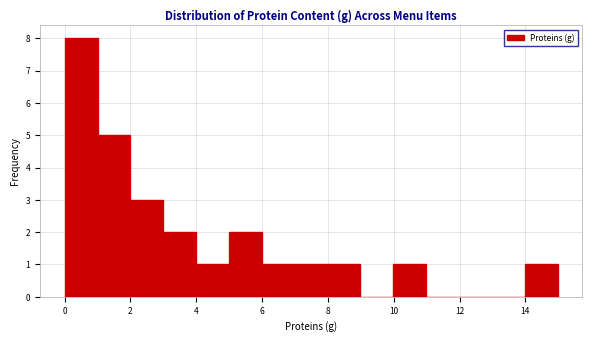

Reading left to right, transcribe this chart: for each bar, give the range it covers on the x-axis and its height. Neither the bar edges nor the heights are printed on the chart, so give them approximately, as read against the axes.

0 to 1: 8
1 to 2: 5
2 to 3: 3
3 to 4: 2
4 to 5: 1
5 to 6: 2
6 to 7: 1
7 to 8: 1
8 to 9: 1
9 to 10: 0
10 to 11: 1
11 to 12: 0
12 to 13: 0
13 to 14: 0
14 to 15: 1